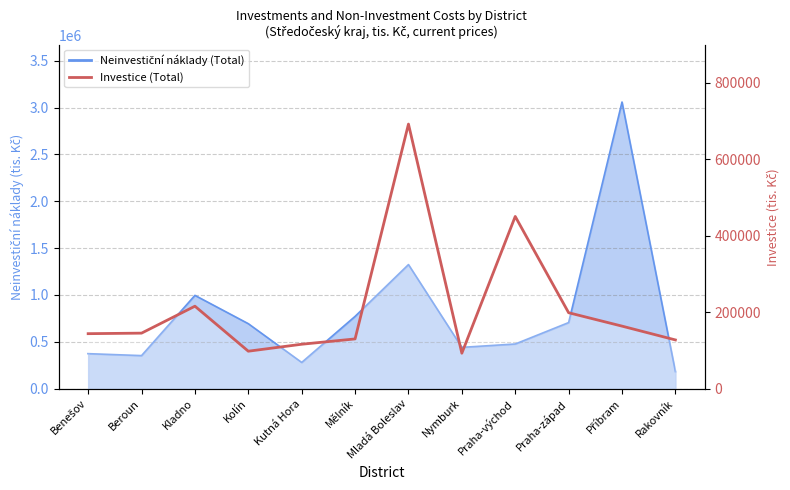

Which label corresponds to the largest value in the chart?

Mladá Boleslav